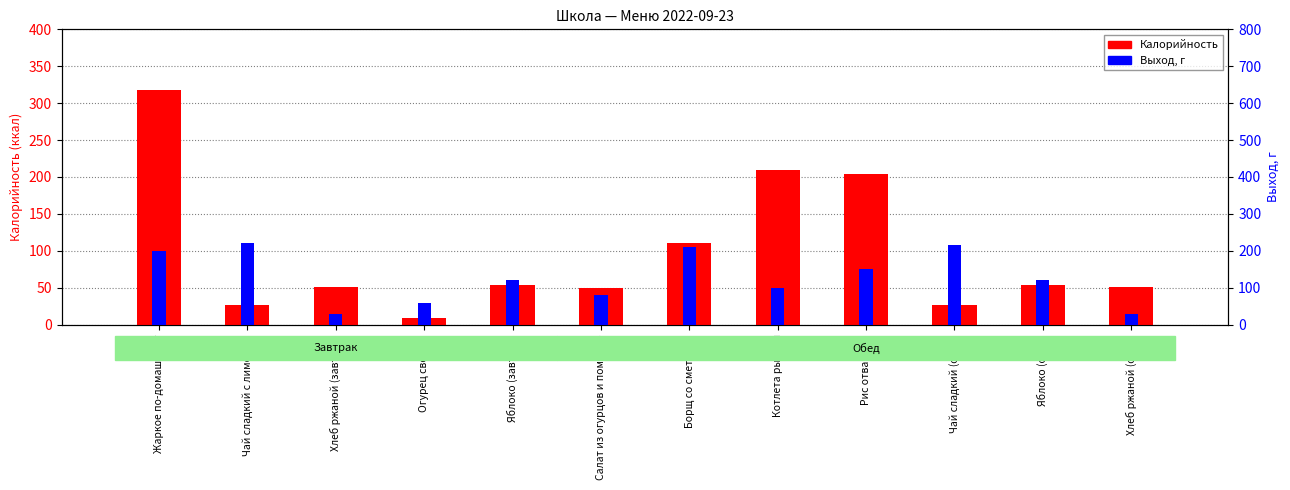

Reading left to right, transcribe all the data shown in this chart.

Калорийность: 317.9	27.0	51.2	8.4	53.3	50.1	110.4	209.7	203.5	26.8	53.3	51.2
Выход, г: 200.0	222.0	30.0	60.0	120.0	80.0	210.0	100.0	150.0	215.0	120.0	30.0